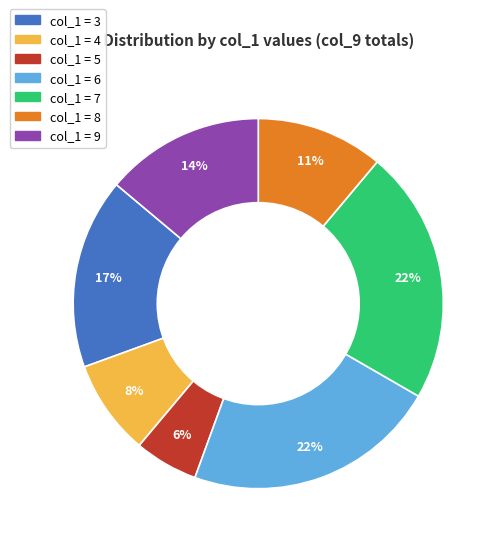

To the nearest percent, what is the average slice percentage?

14%